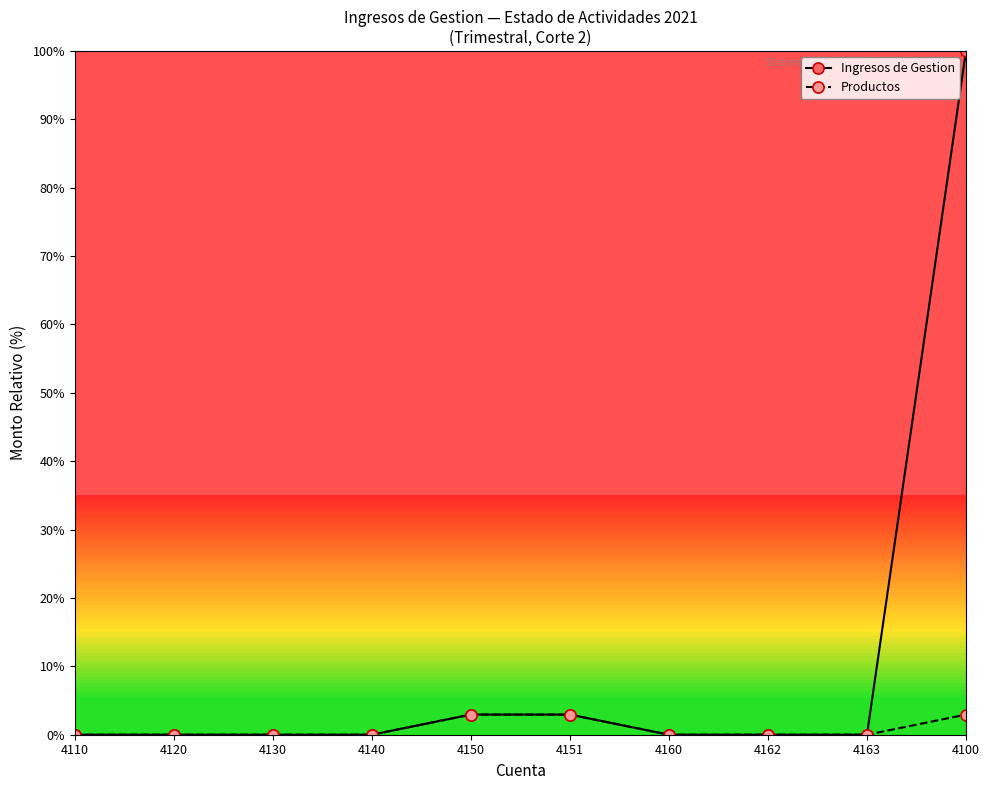

Which series changed the most between 4150 and 4100?

Ingresos de Gestion